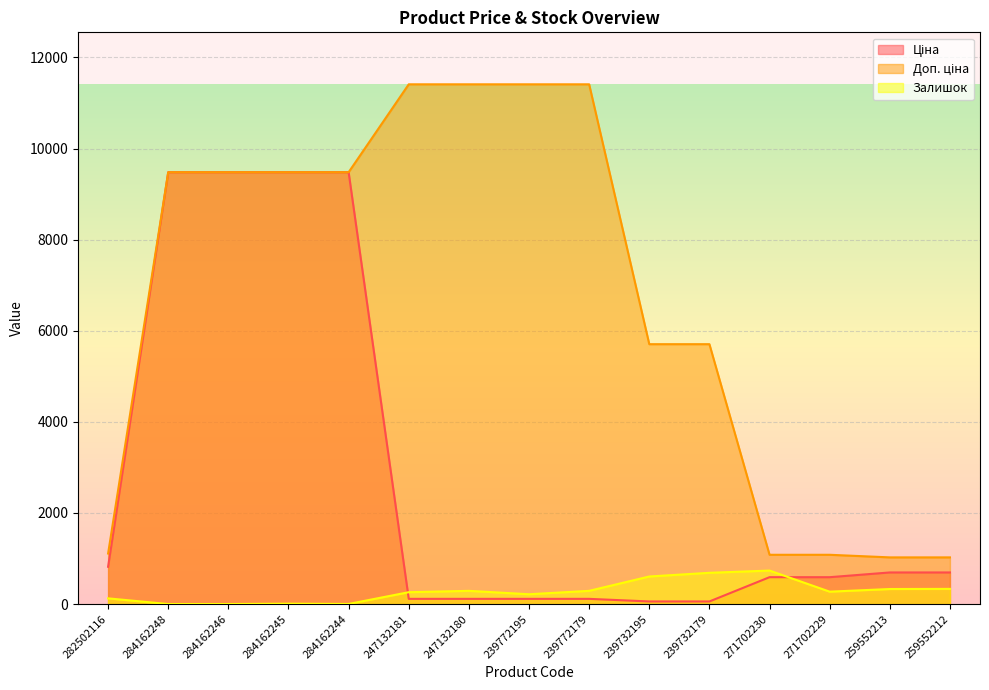

How many lines are shown in the chart?

3